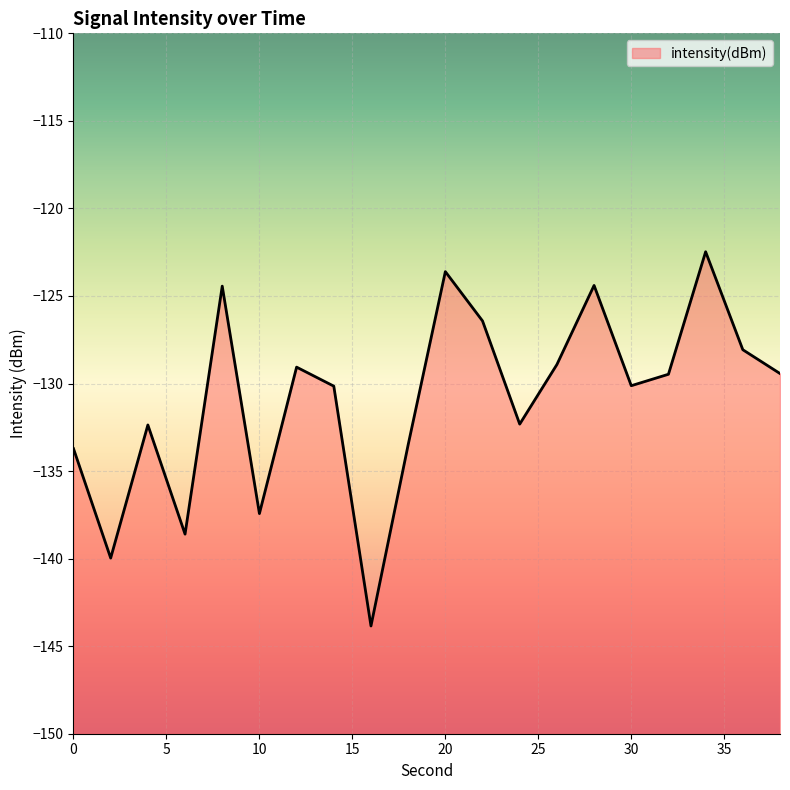

How many values exceed -129?

7